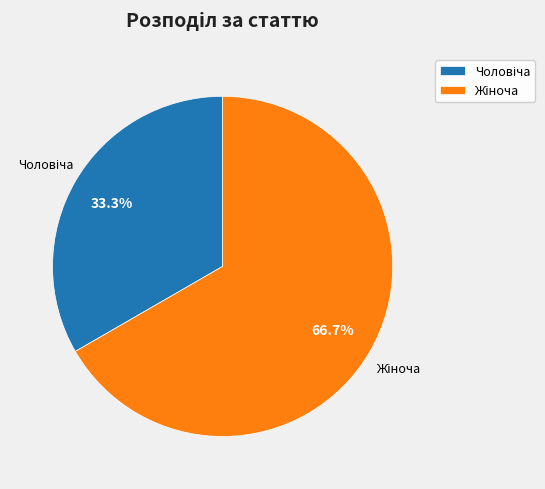

Does any single category account for the majority?

Yes